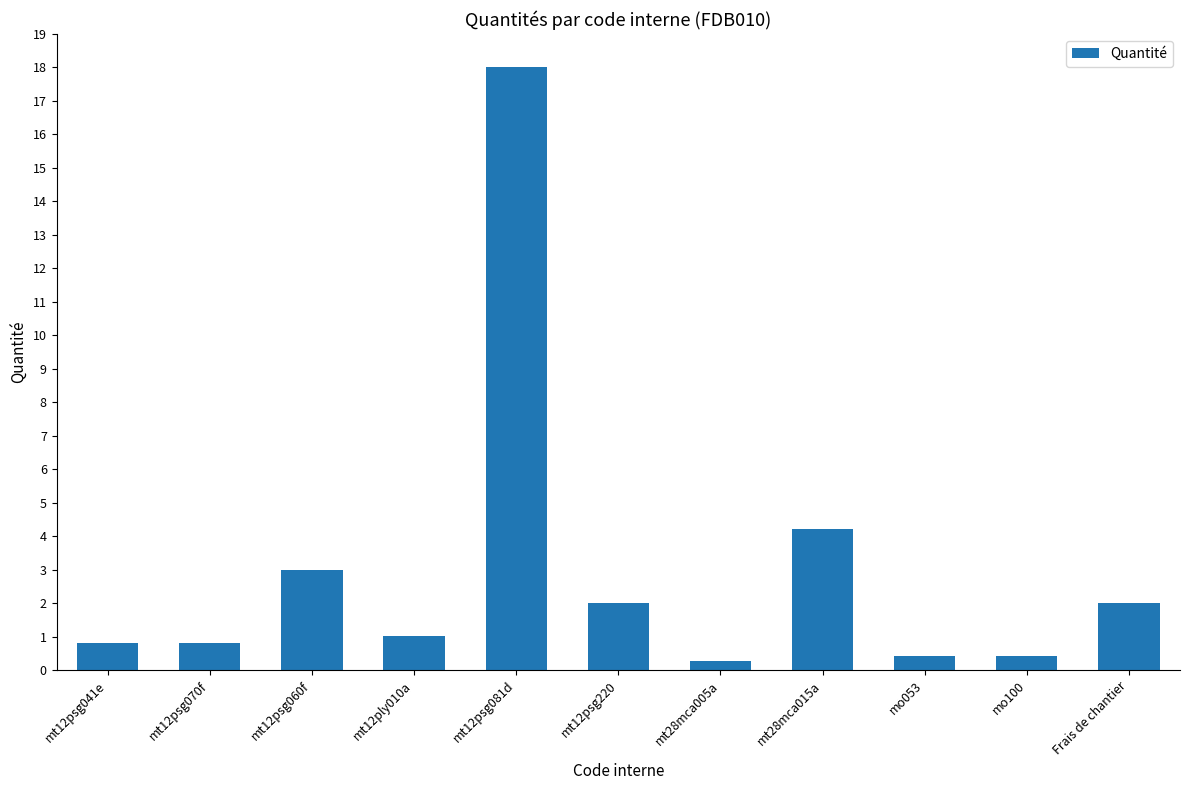

What is the smallest value displayed?

0.3